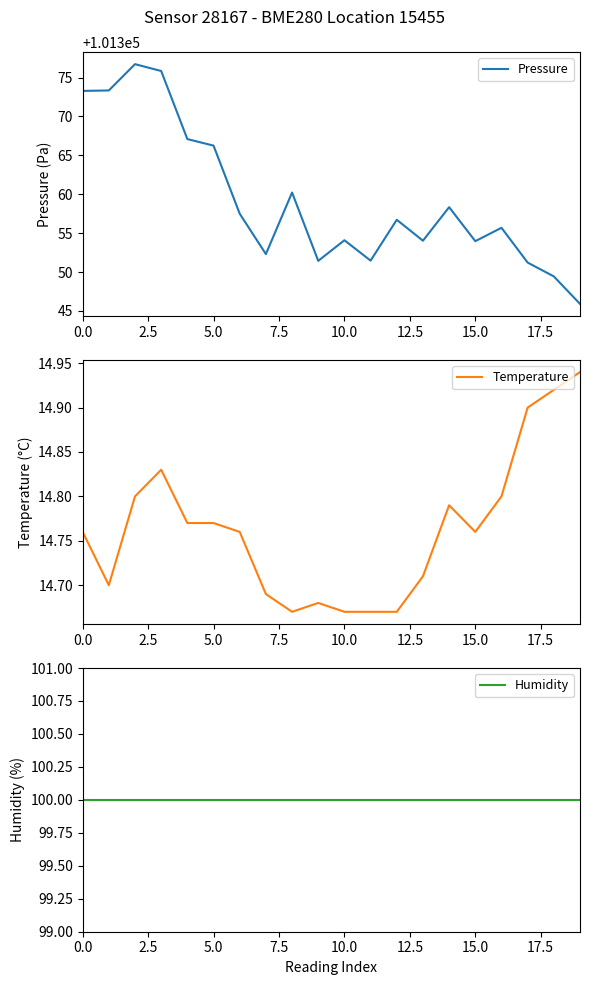

True or false: Humidity and Temperature cross at least once.

False